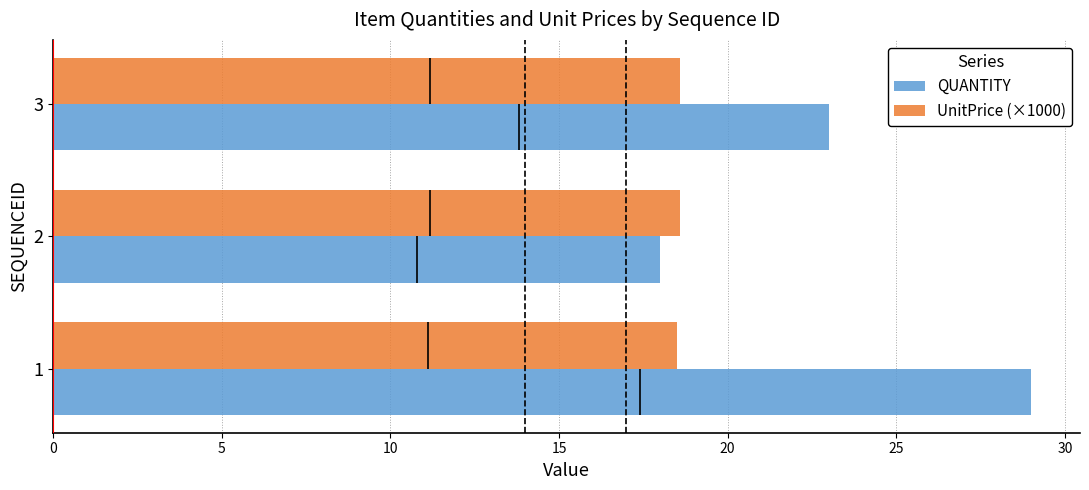

How many values in the QUANTITY series are below 23?

1